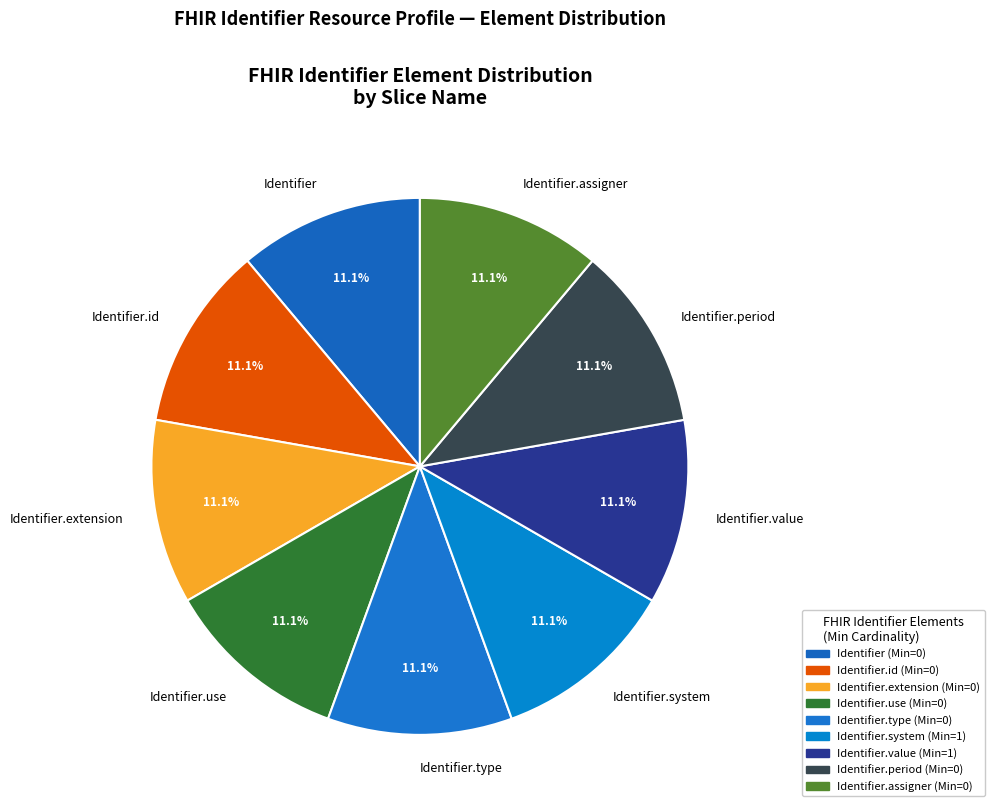

To the nearest percent, what percentage of the pie is Identifier.assigner?

11%